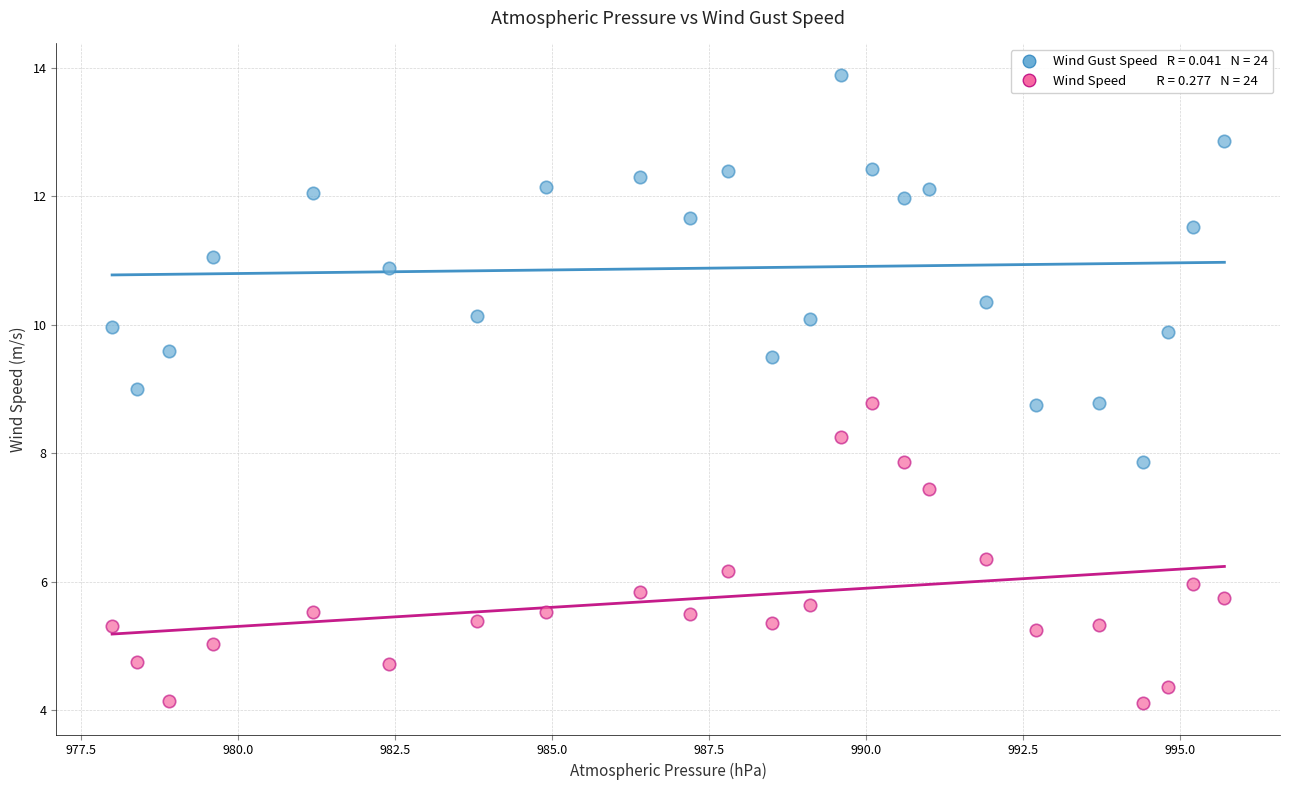

Across all data points, what is the range of X values (max minus min)?

17.7